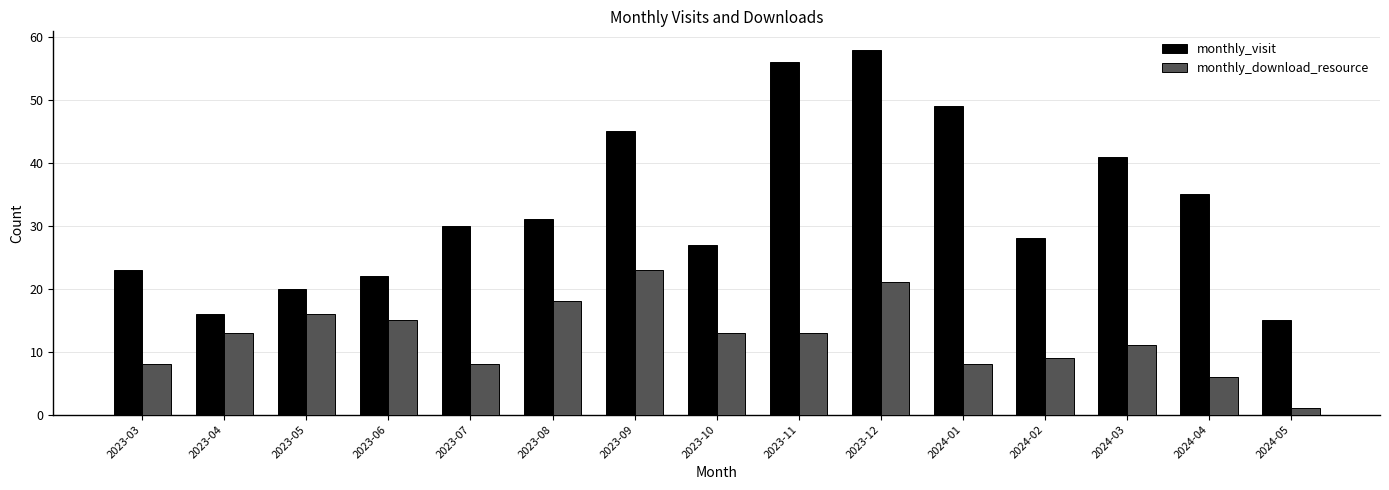

What is the difference between the second highest and minimum values in the monthly_visit series?

41